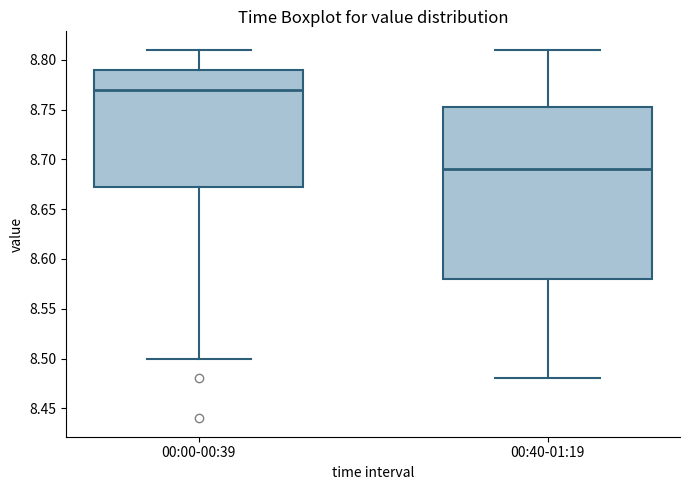

Reading left to right, transcribe this box plot: for each box, give where its median line is, the range the box spans, and where its two whiskers end, as read against the y-axis. The values are not printed on the chart, so give them approximately, as read against the axis.

00:00-00:39: median 8.770, box 8.675 to 8.790, whiskers 8.500 to 8.810
00:40-01:19: median 8.690, box 8.580 to 8.755, whiskers 8.480 to 8.810